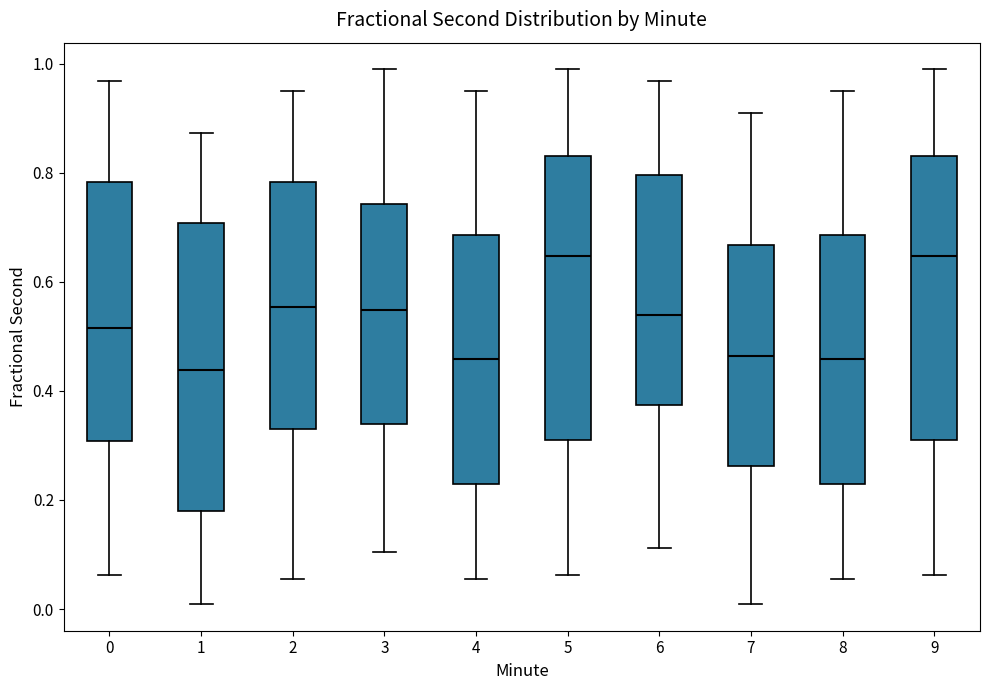

Reading left to right, read every box against the y-axis: the position of its median line, the range the box covers, and the ends of its whiskers. The values are not printed on the chart, so give them approximately, as read against the axis.

0: median 0.52, box 0.30 to 0.78, whiskers 0.06 to 0.96
1: median 0.44, box 0.18 to 0.70, whiskers 0.00 to 0.88
2: median 0.56, box 0.34 to 0.78, whiskers 0.06 to 0.96
3: median 0.54, box 0.34 to 0.74, whiskers 0.10 to 0.98
4: median 0.46, box 0.24 to 0.68, whiskers 0.06 to 0.96
5: median 0.64, box 0.32 to 0.84, whiskers 0.06 to 0.98
6: median 0.54, box 0.38 to 0.80, whiskers 0.12 to 0.96
7: median 0.46, box 0.26 to 0.66, whiskers 0.00 to 0.92
8: median 0.46, box 0.24 to 0.68, whiskers 0.06 to 0.96
9: median 0.64, box 0.32 to 0.84, whiskers 0.06 to 0.98